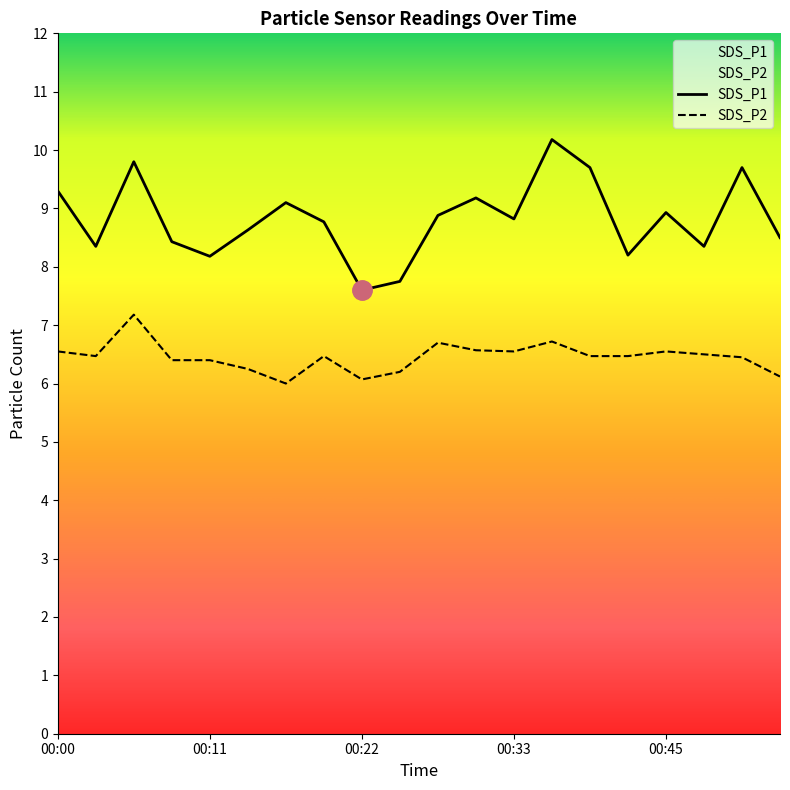

What is the average value of the SDS_P2 series?

6.5